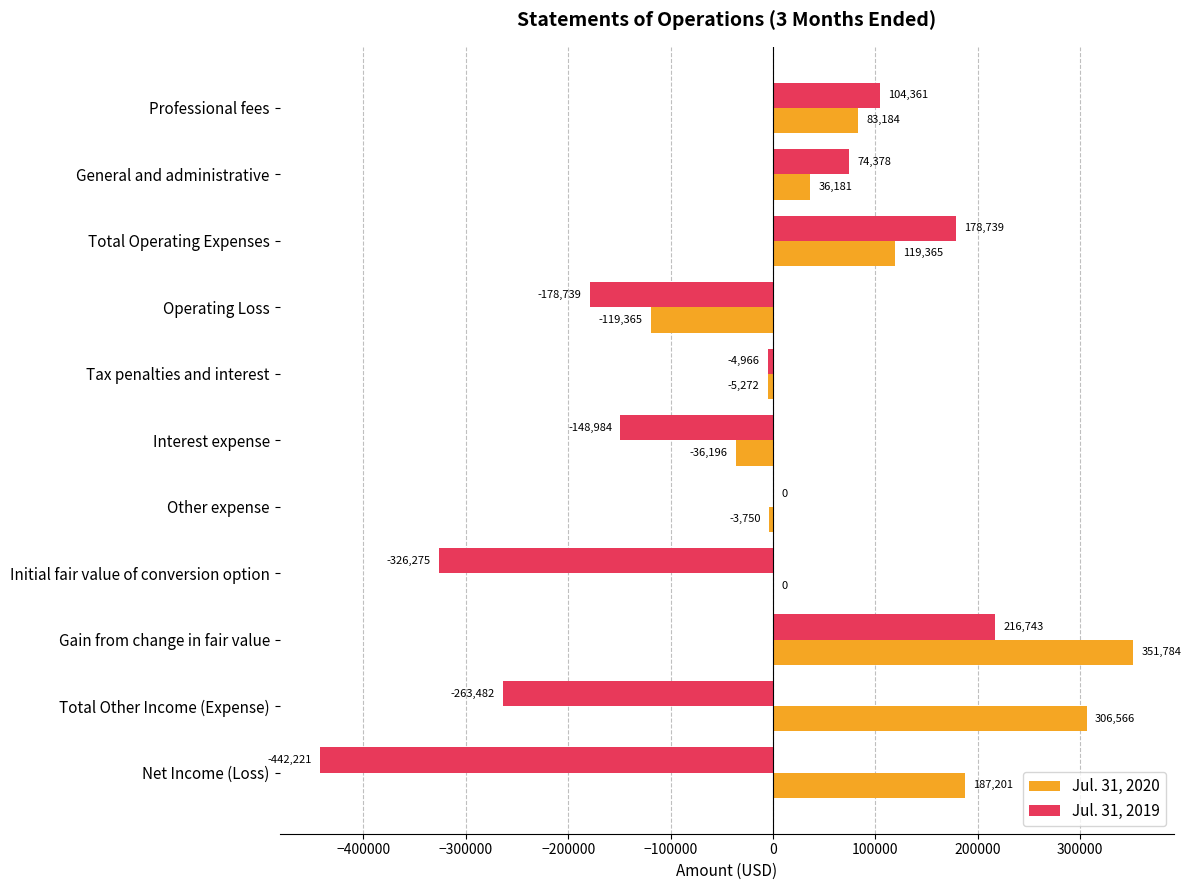

What is the highest value of the Jul. 31, 2020 series?

351784